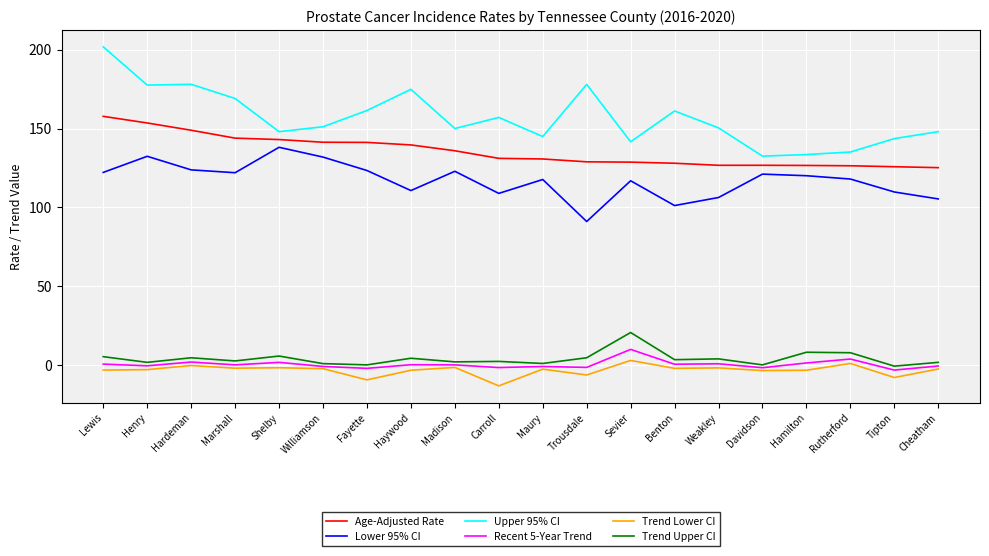

What is the minimum value shown in the chart?

-13.0